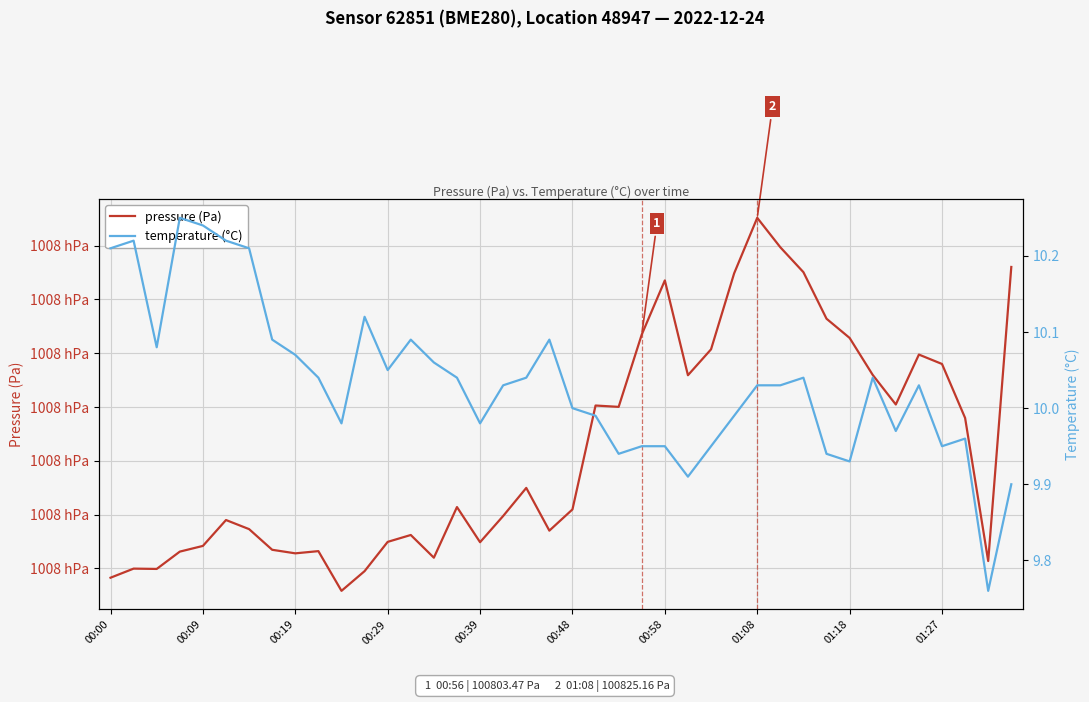

True or false: temperature (°C) and pressure (Pa) cross at least once.

False